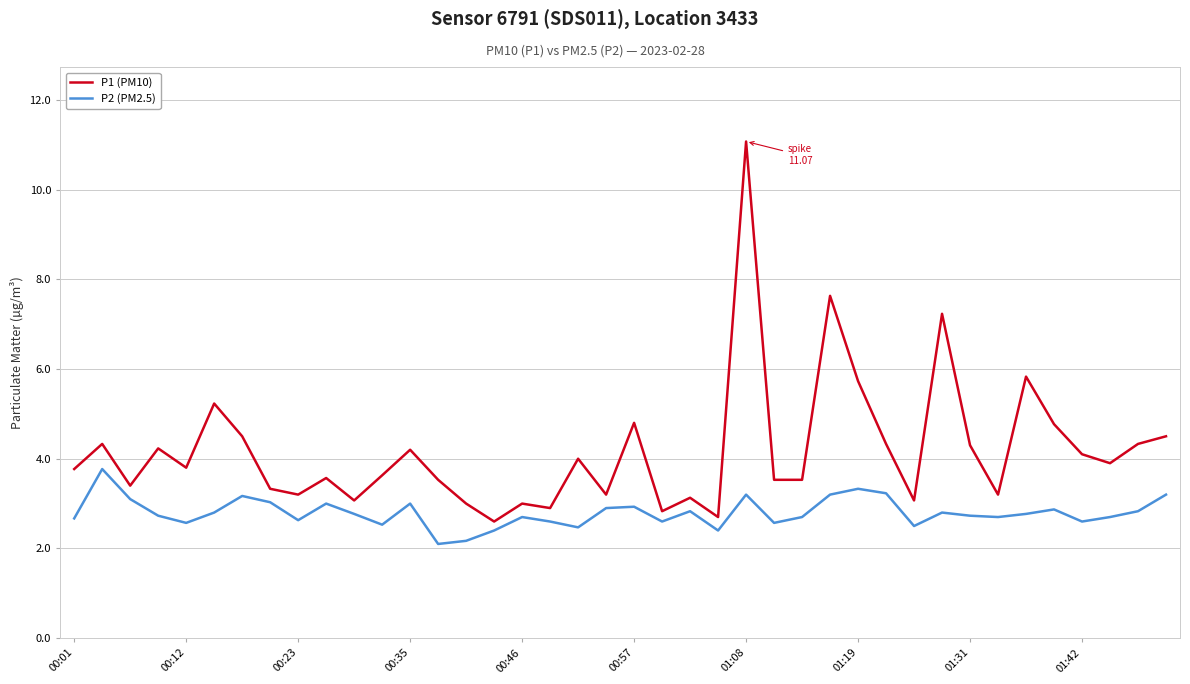

What is the lowest value of the P2 (PM2.5) series?

2.1